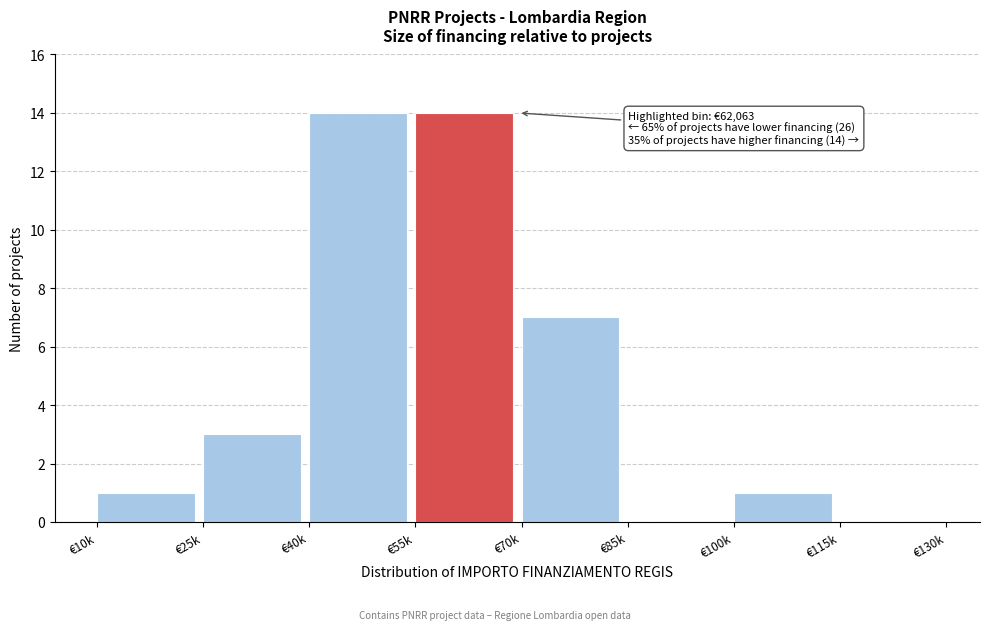

Reading left to right, list all the values displayed in this chart.

€10k=1	€25k=3	€40k=14	€55k=14	€70k=7	€85k=0	€100k=1	€115k=0